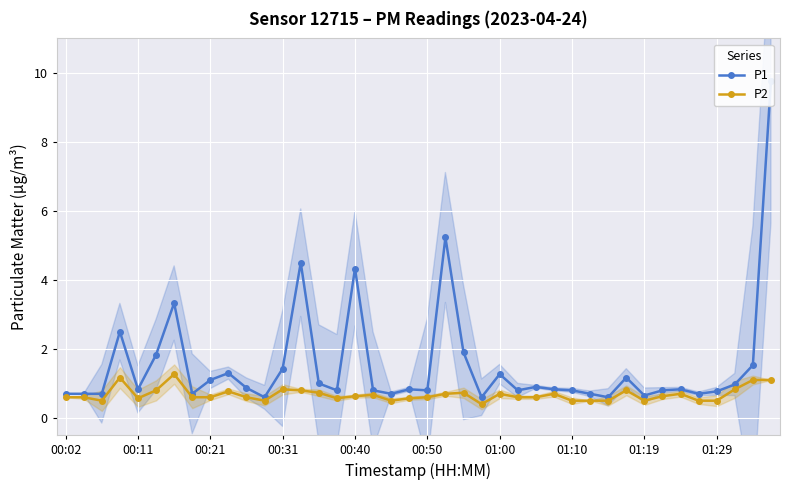

True or false: P1 and P2 cross at least once.

False